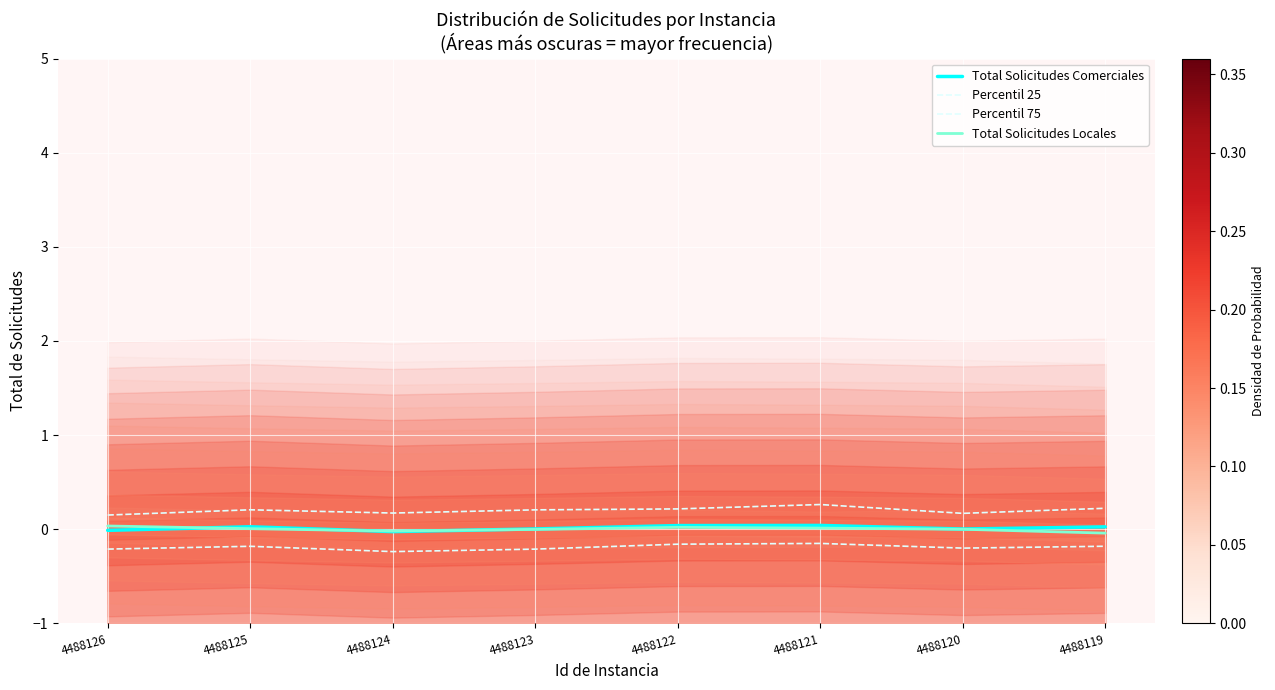

Is this an area chart (filled region under the line)?

No